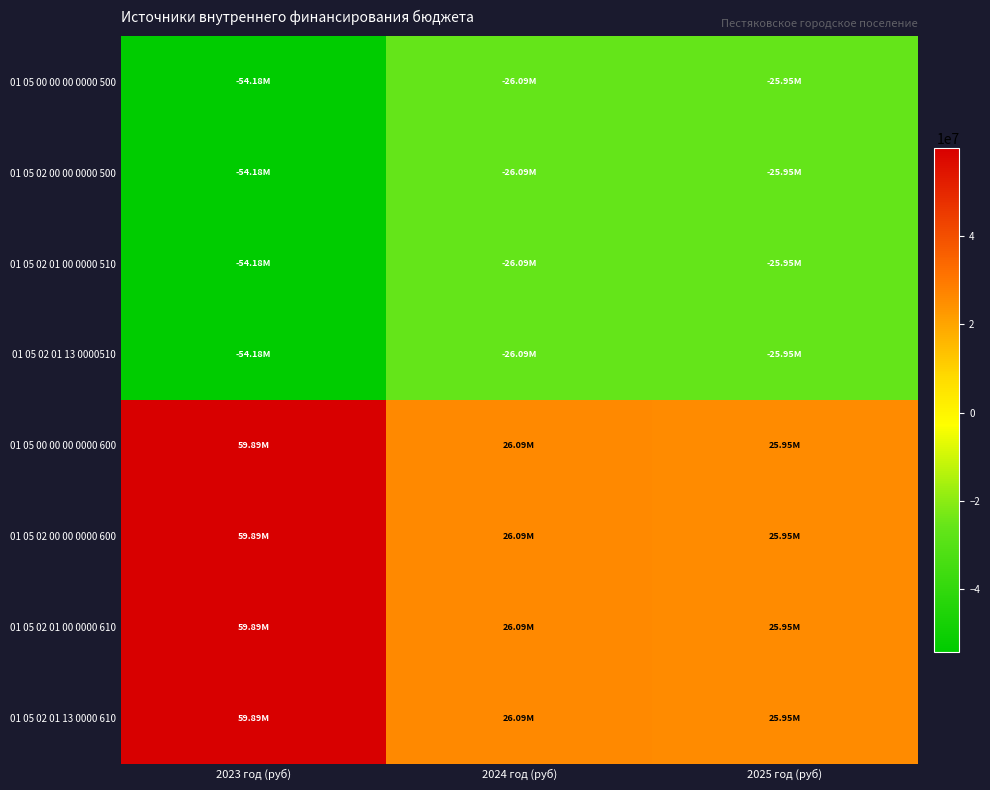

Between 2024 год (руб) and 2025 год (руб), which series saw the biggest shift?

01 05 00 00 00 0000 500